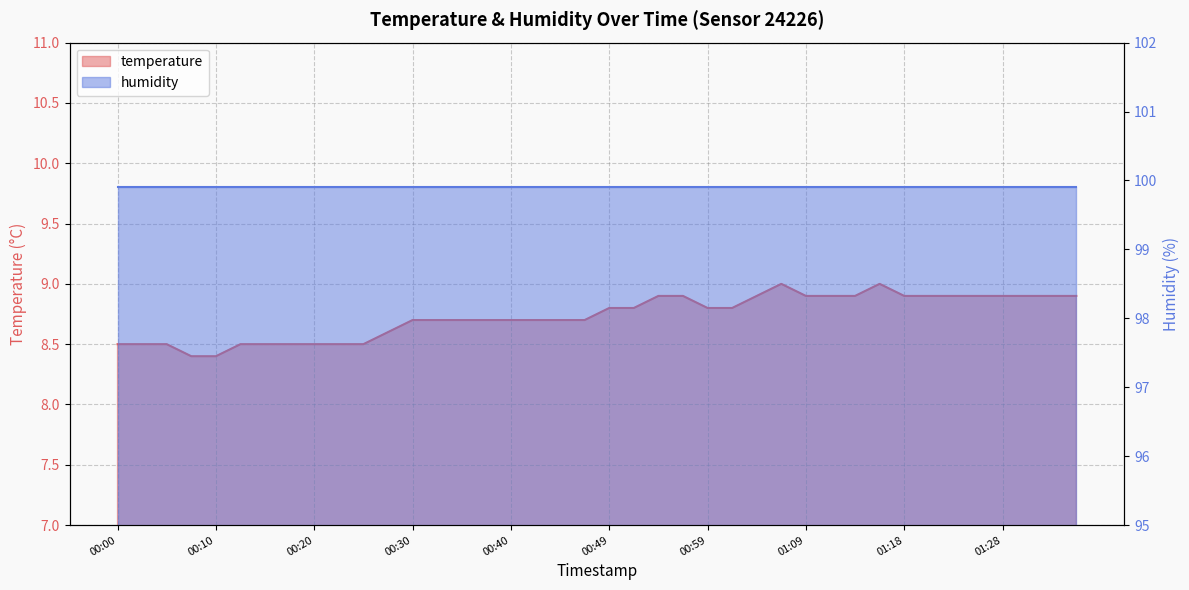

What is the label of the 37th point from the right?

00:08